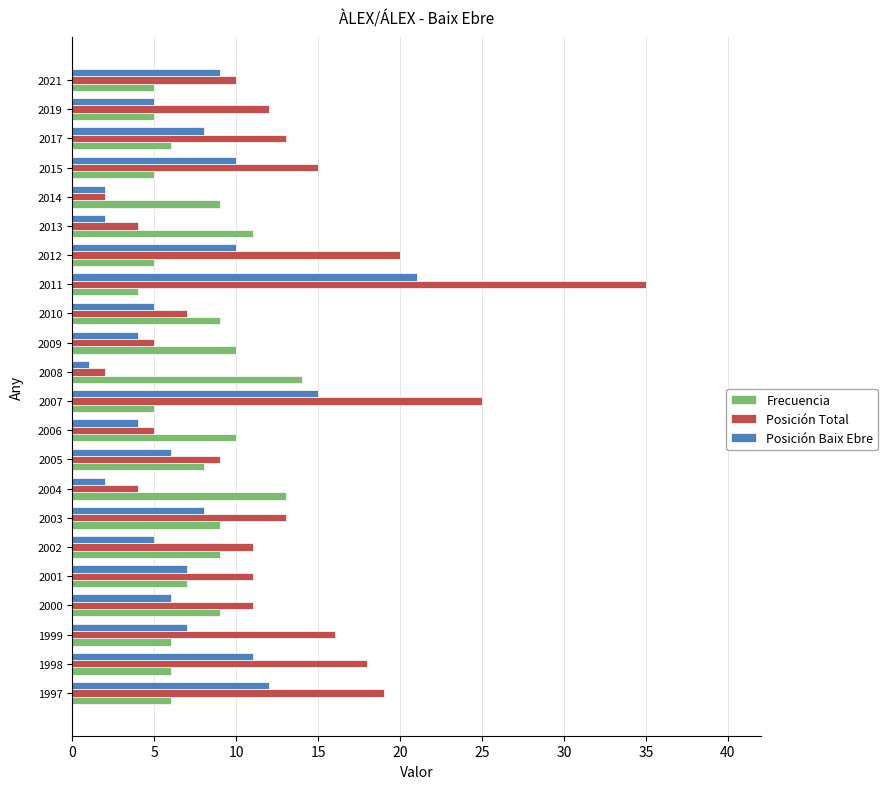

At which category is the sum across all series the highest?

2011